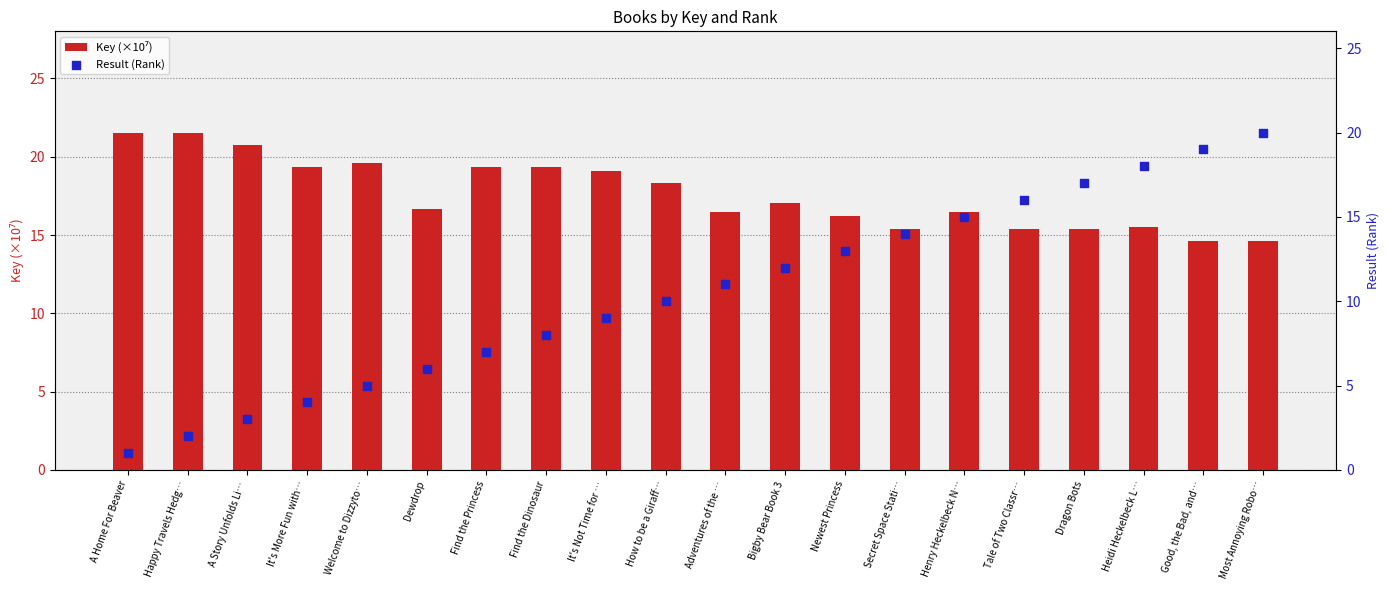

Which series has the largest total across all categories?

Key (×10⁷)